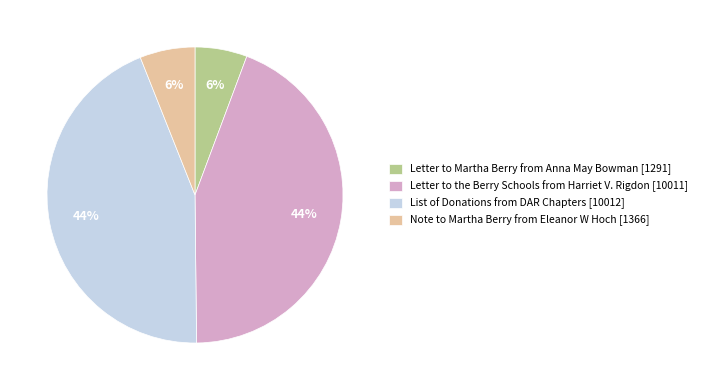

To the nearest percent, what is the difference between the largest and smallest slice percentages?

38%